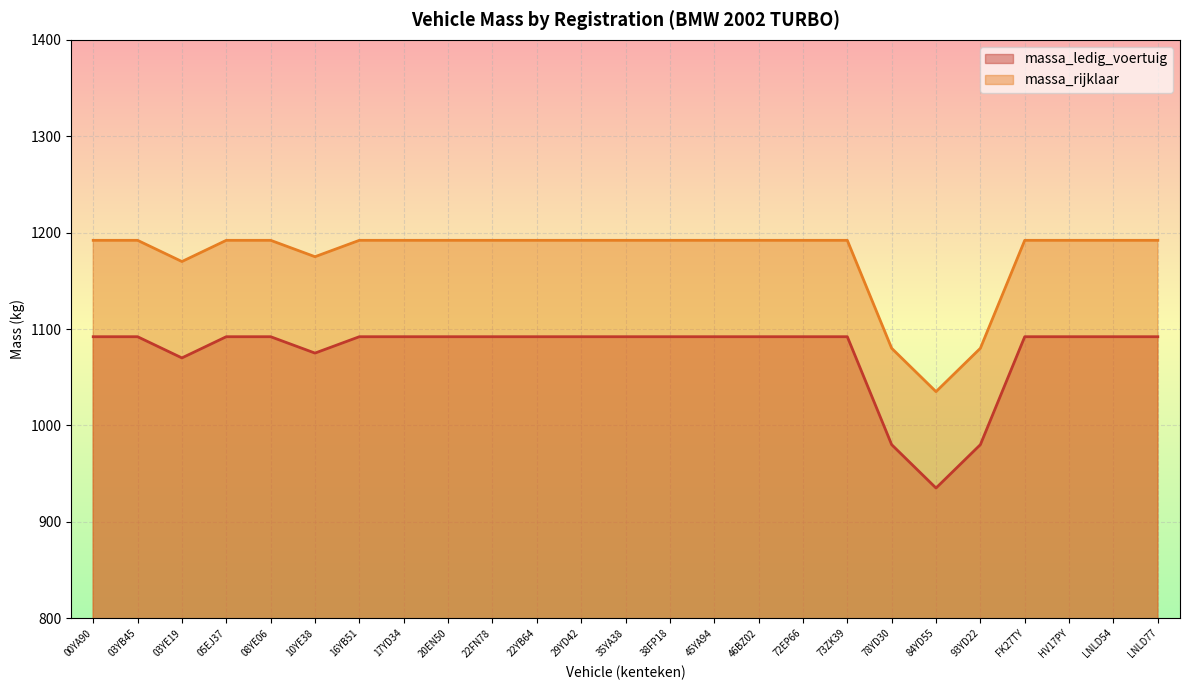

How many categories are shown in the chart?

25